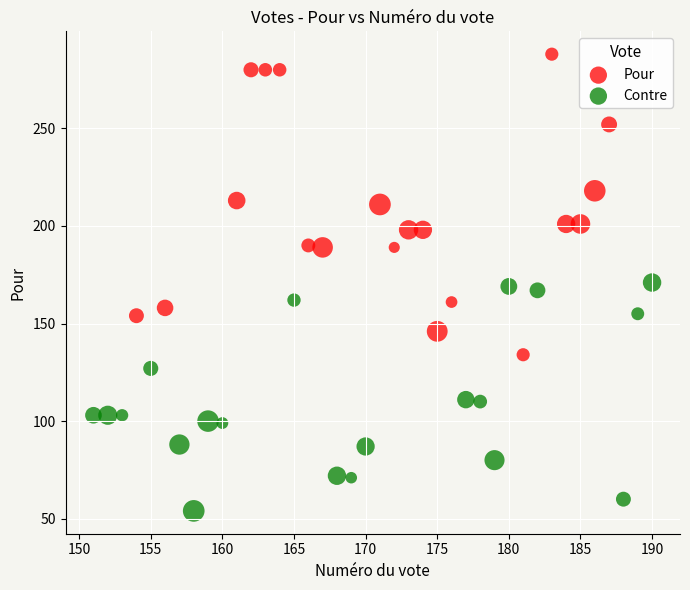

Which series contains the highest Y value?

Pour